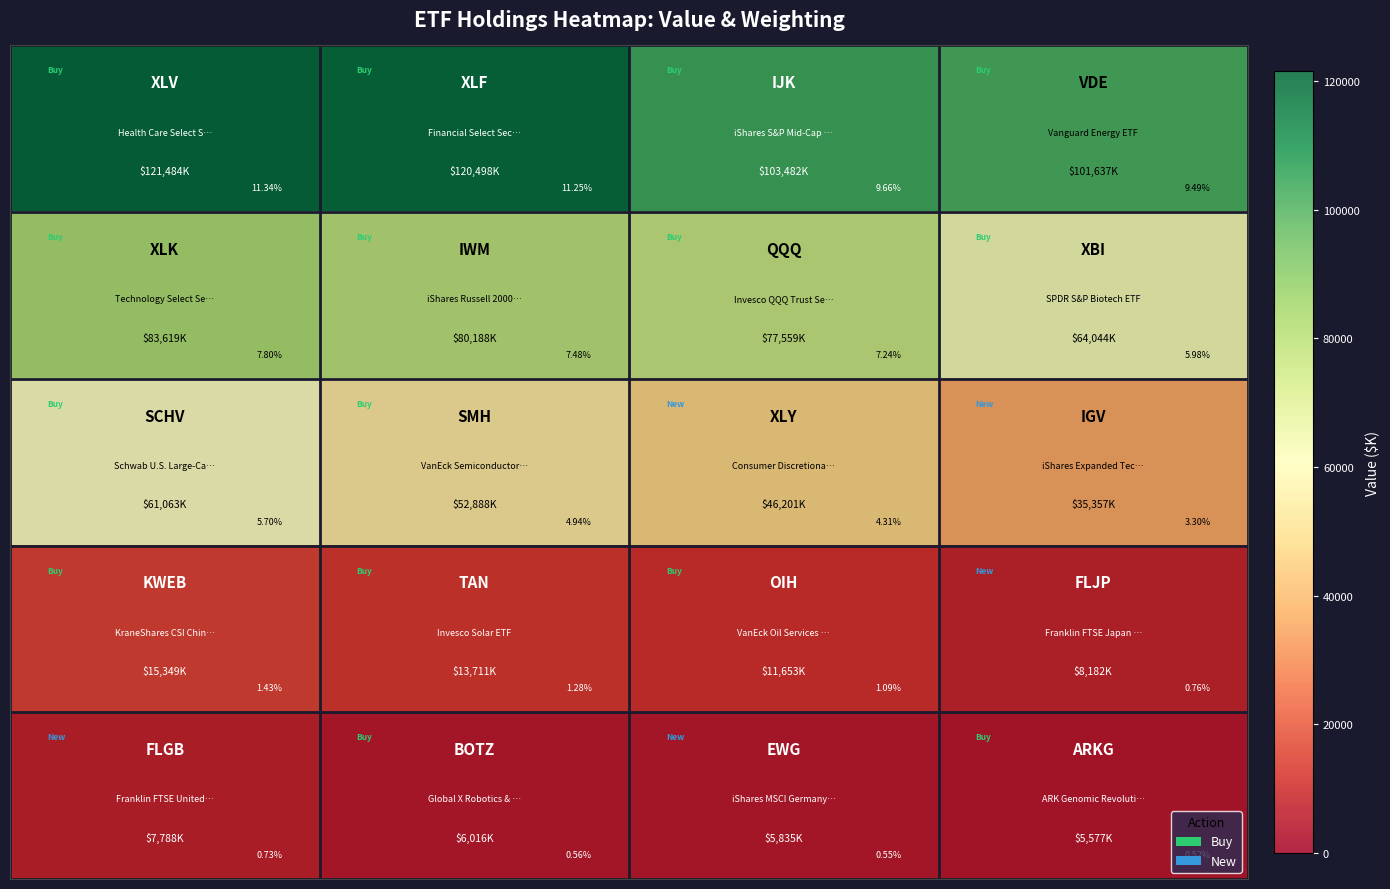

How many distinct data groups are displayed?

5